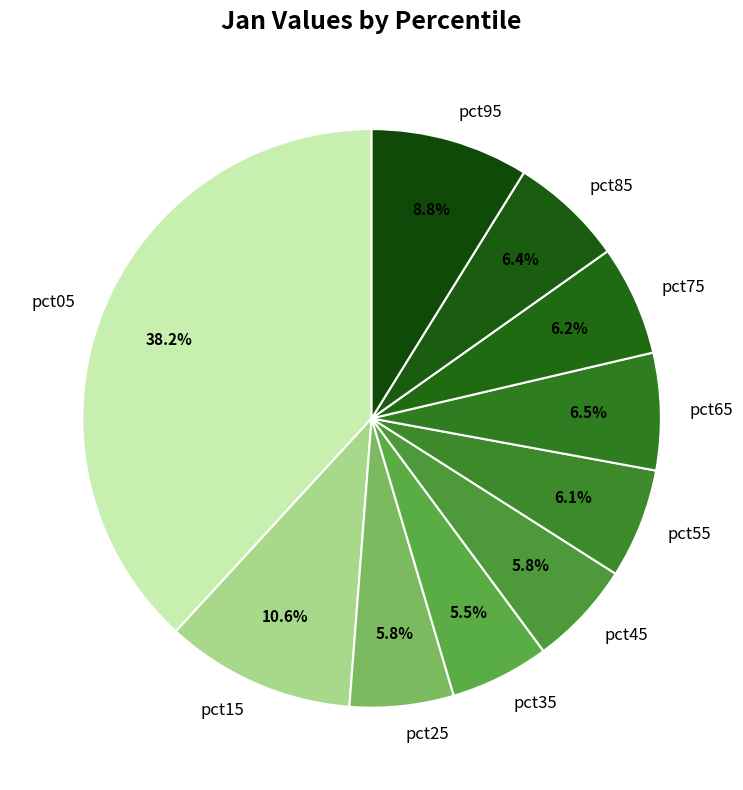

Which has a higher value, pct65 or pct05?

pct05